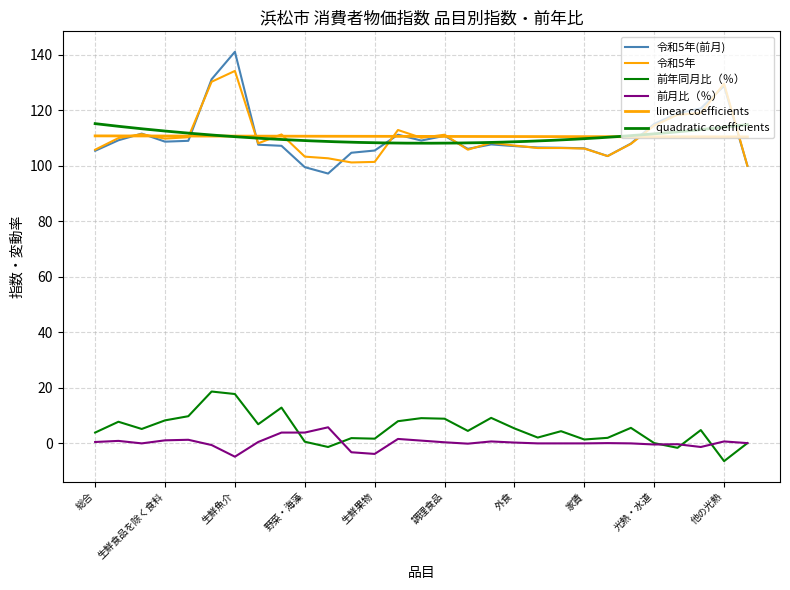

True or false: 前月比（％） has a value of 3.7 at 上下水道料.

False